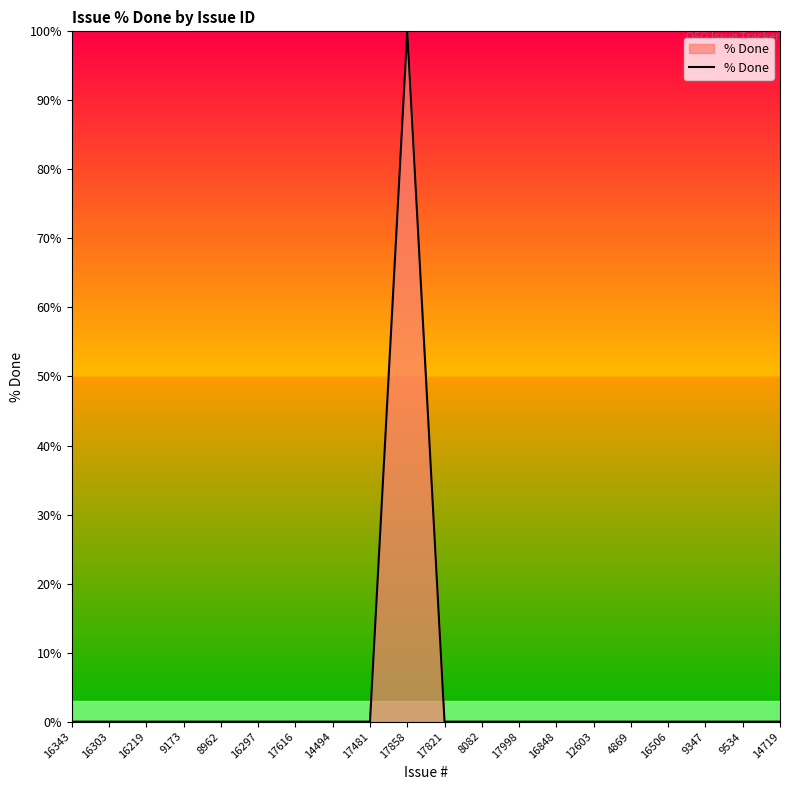

What is the difference between the maximum and minimum values?

100